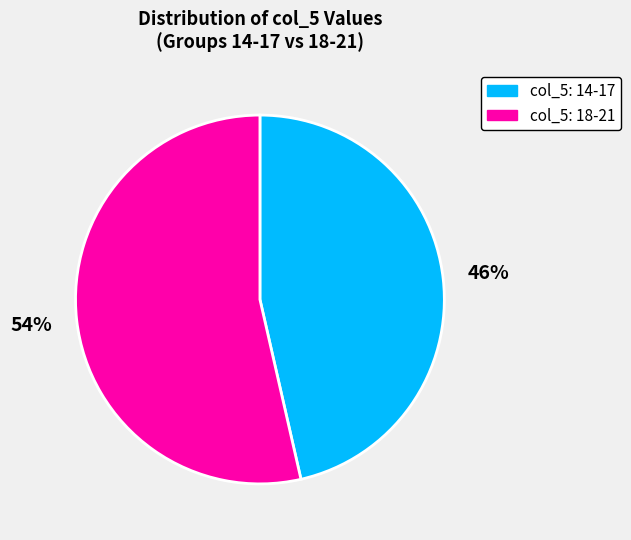

Combined, do col_5: 18-21 and col_5: 14-17 account for over 50%?

Yes